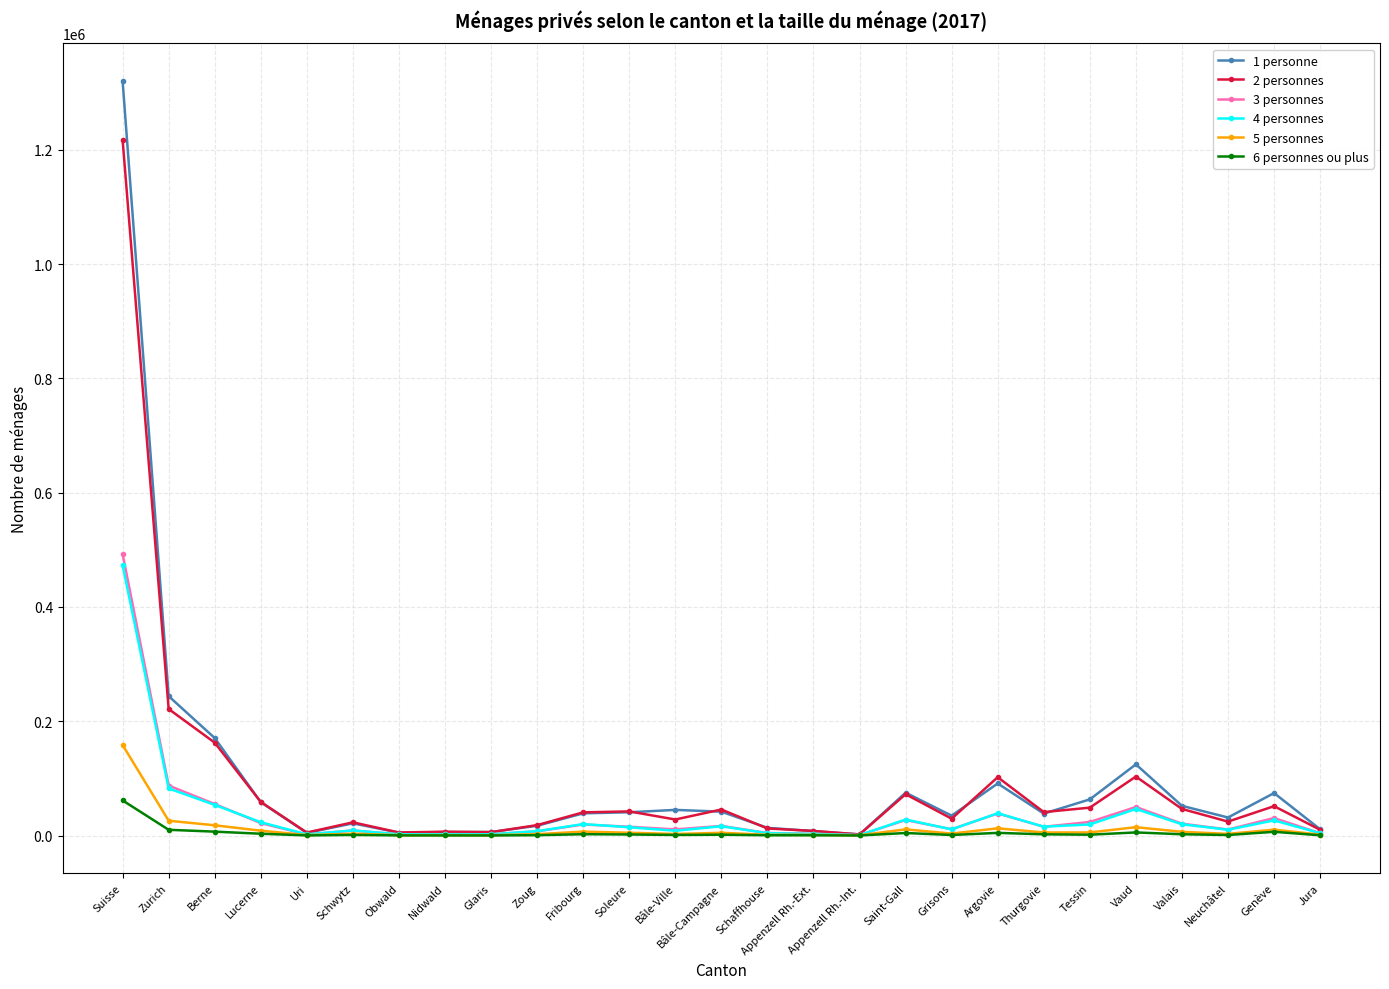

True or false: 2 personnes has more than 1 interior local peaks.

True